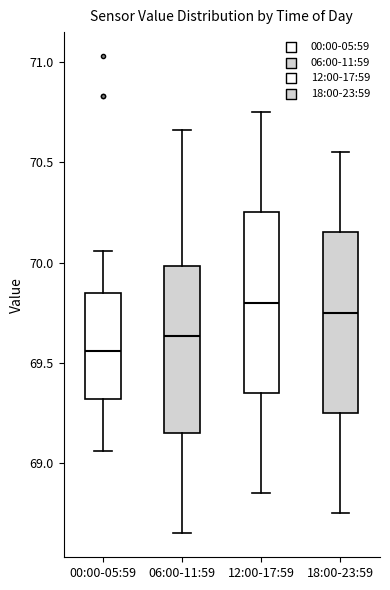

Reading left to right, read every box against the y-axis: the position of its median line, the range the box covers, and the ends of its whiskers. The values are not printed on the chart, so give them approximately, as read against the axis.

00:00-05:59: median 69.55, box 69.30 to 69.85, whiskers 69.05 to 70.05
06:00-11:59: median 69.65, box 69.15 to 70.00, whiskers 68.65 to 70.65
12:00-17:59: median 69.80, box 69.35 to 70.25, whiskers 68.85 to 70.75
18:00-23:59: median 69.75, box 69.25 to 70.15, whiskers 68.75 to 70.55